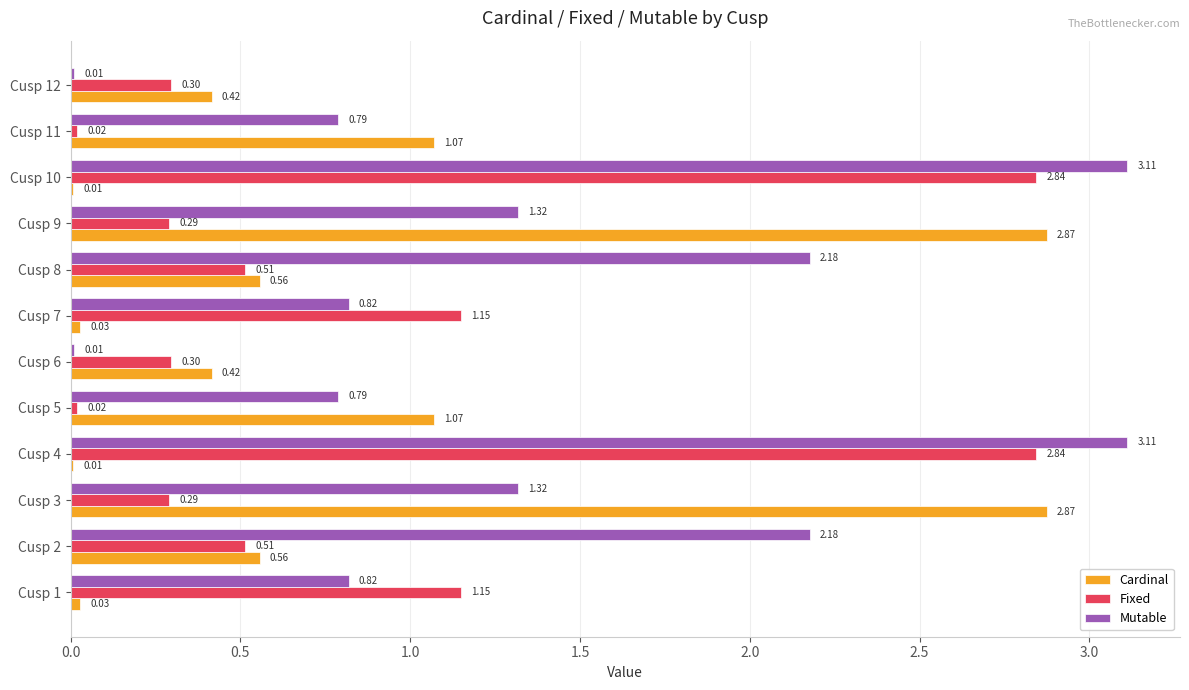

What is the sum of the Mutable values at Cusp 8 and Cusp 4?

5.3